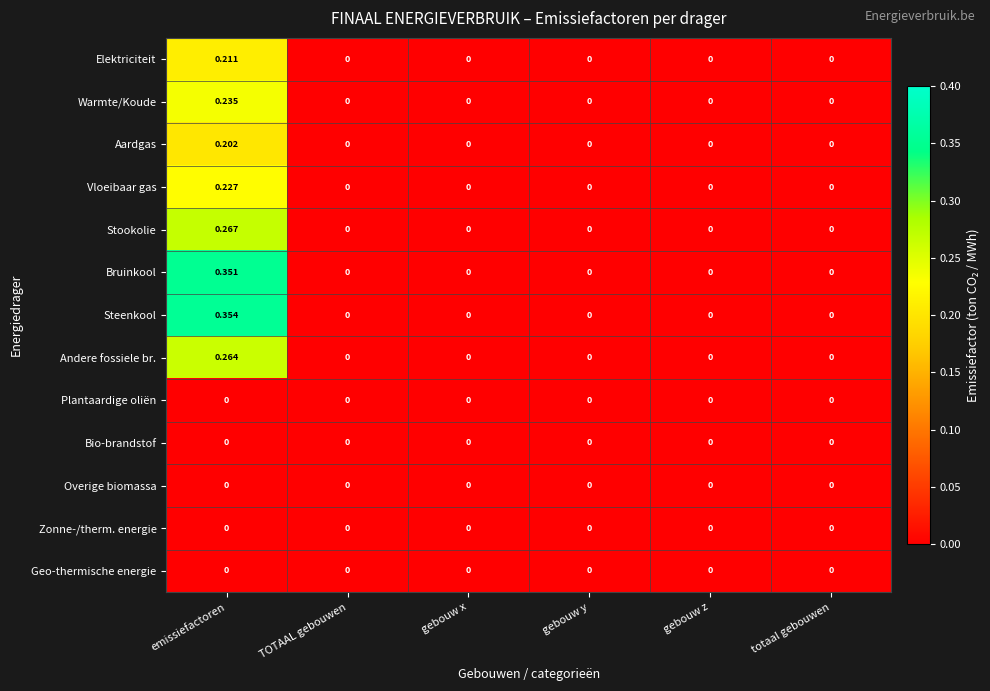

At which label does Andere fossiele br. reach its peak?

emissiefactoren